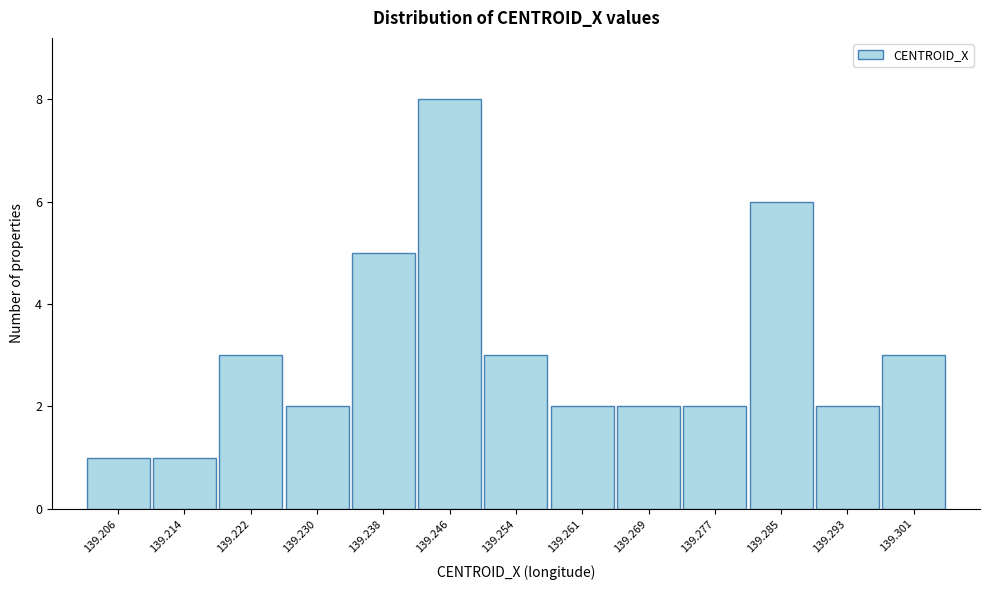

Reading left to right, transcribe this chart: for each bar, give the range it covers on the x-axis and its height. Neither the bar edges nor the heights are printed on the chart, so give them approximately, as read against the axes.

139.202 to 139.210: 1
139.210 to 139.218: 1
139.218 to 139.226: 3
139.226 to 139.234: 2
139.234 to 139.242: 5
139.242 to 139.250: 8
139.250 to 139.257: 3
139.257 to 139.265: 2
139.265 to 139.273: 2
139.273 to 139.281: 2
139.281 to 139.289: 6
139.289 to 139.297: 2
139.297 to 139.305: 3